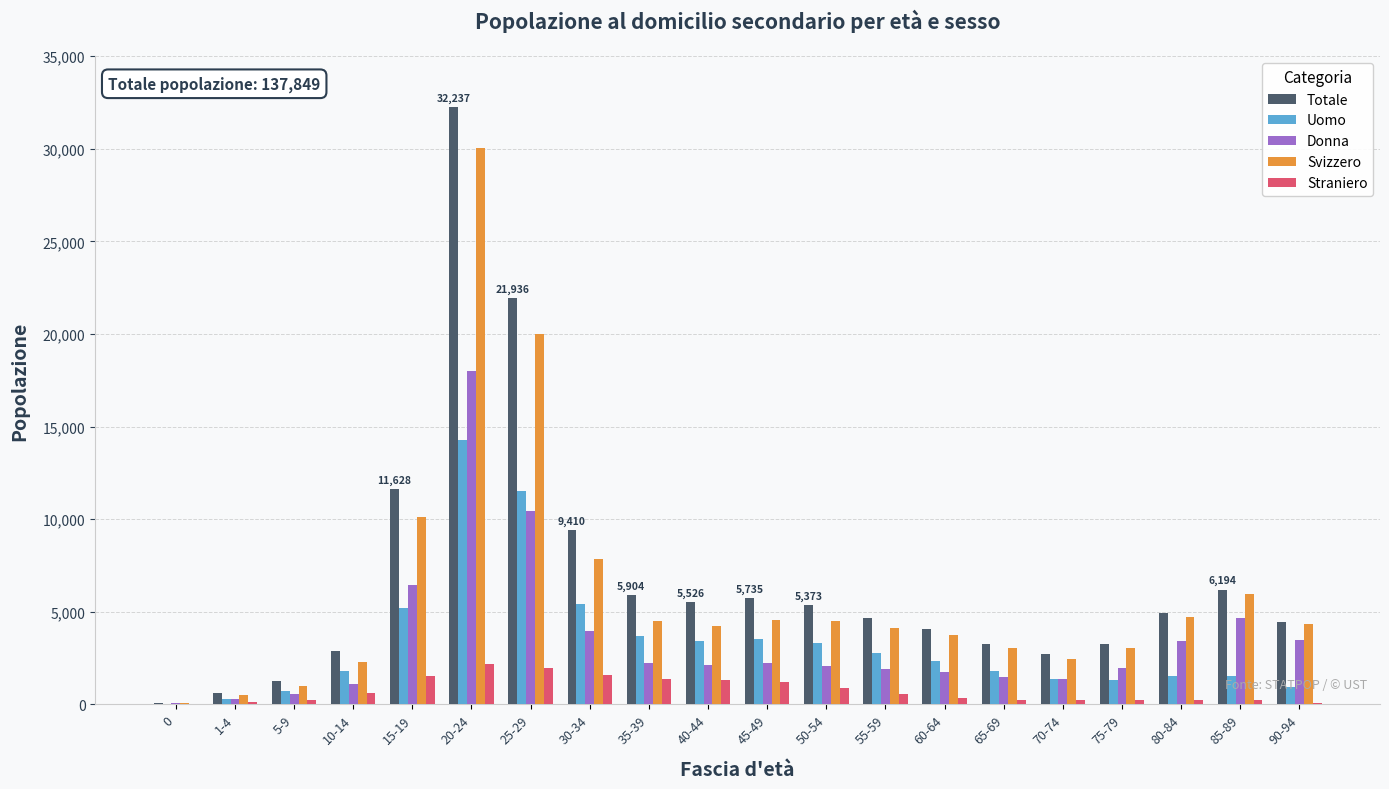

Are the bars grouped side by side (vs. stacked)?

Yes